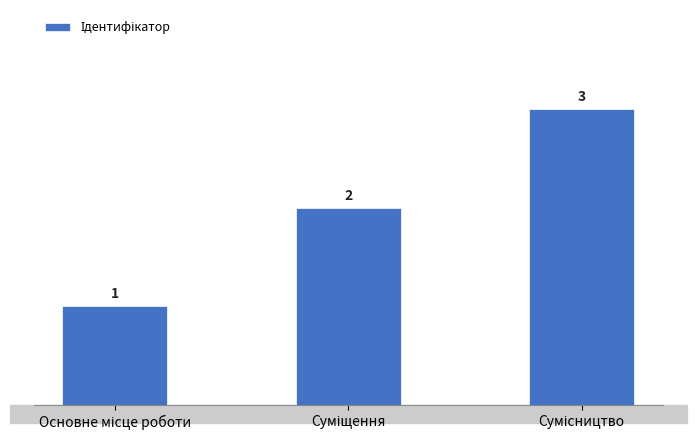

What is the sum of all values?

6